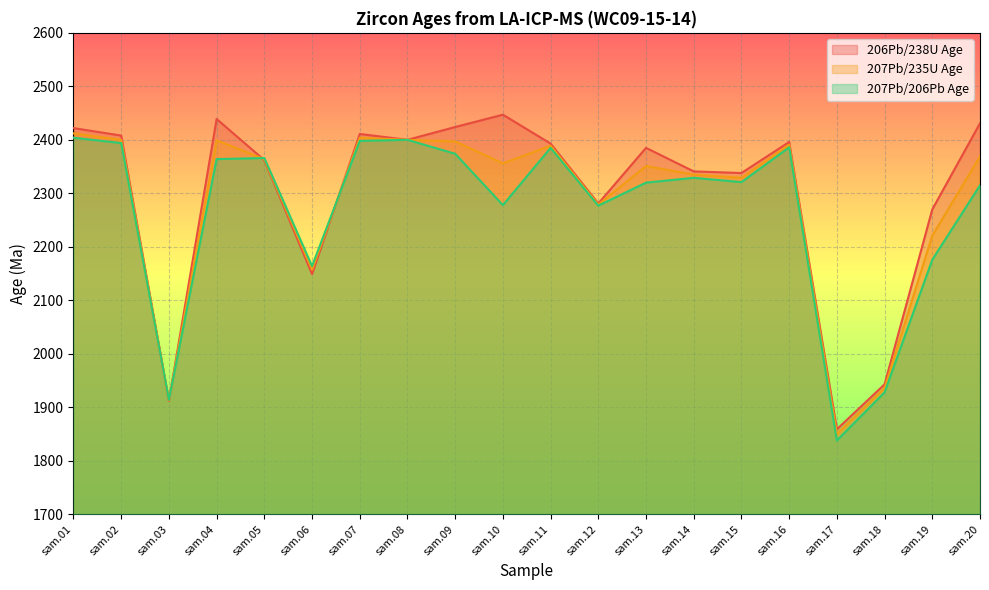

At which category does 206Pb/238U Age reach its first local valley?

sam.03